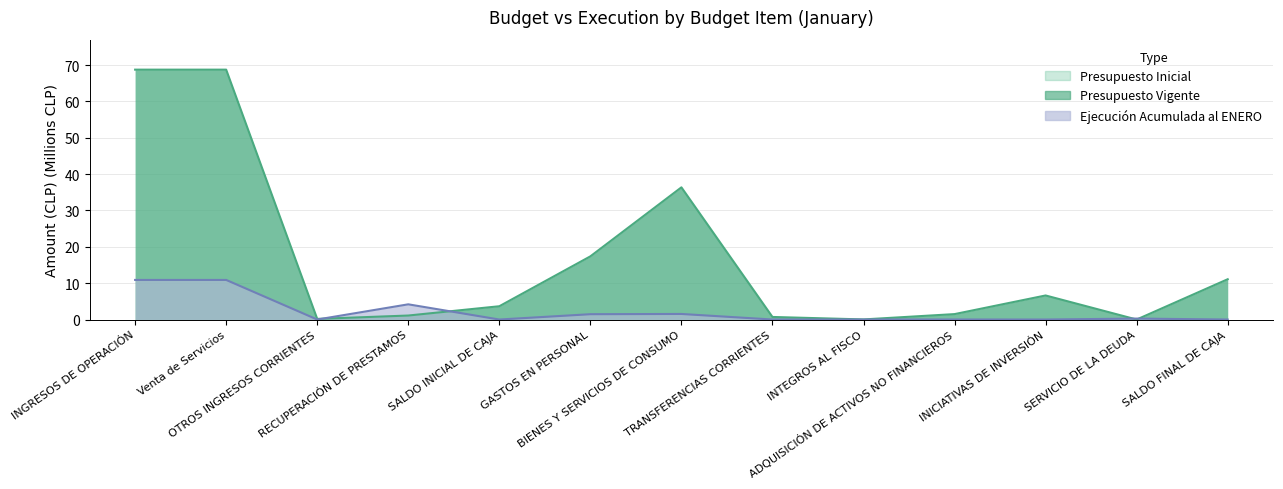

Between SALDO INICIAL DE CAJA and TRANSFERENCIAS CORRIENTES, which series saw the biggest shift?

Presupuesto Inicial